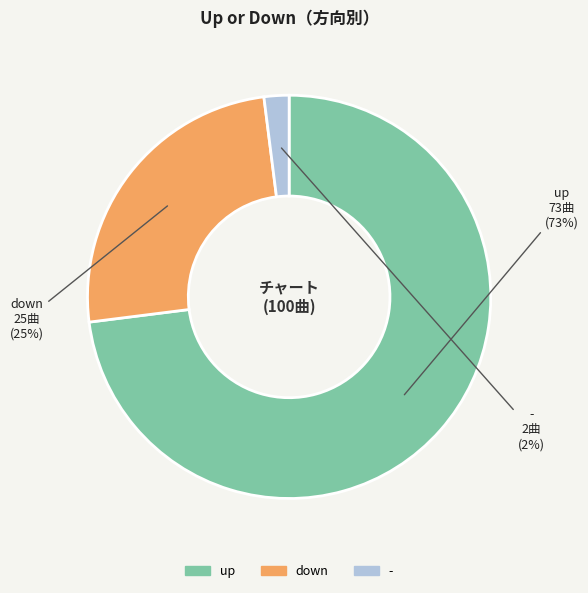

Combined, do down and - account for over 50%?

No